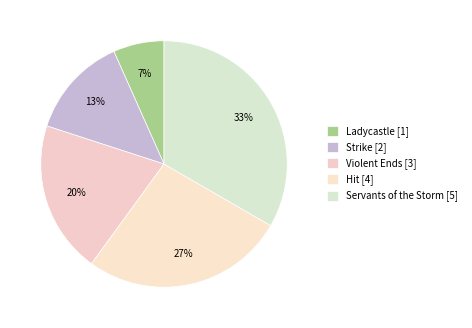

To the nearest percent, what portion does Servants of the Storm represent?

33%